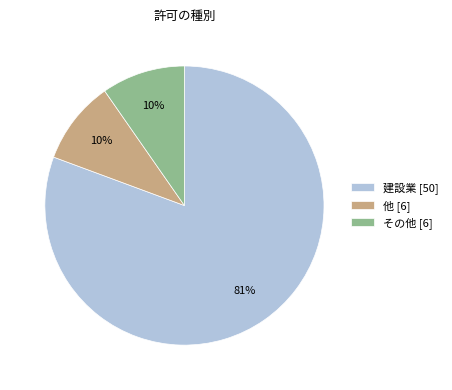

Between 他 [6] and 建設業 [50], which is larger?

建設業 [50]